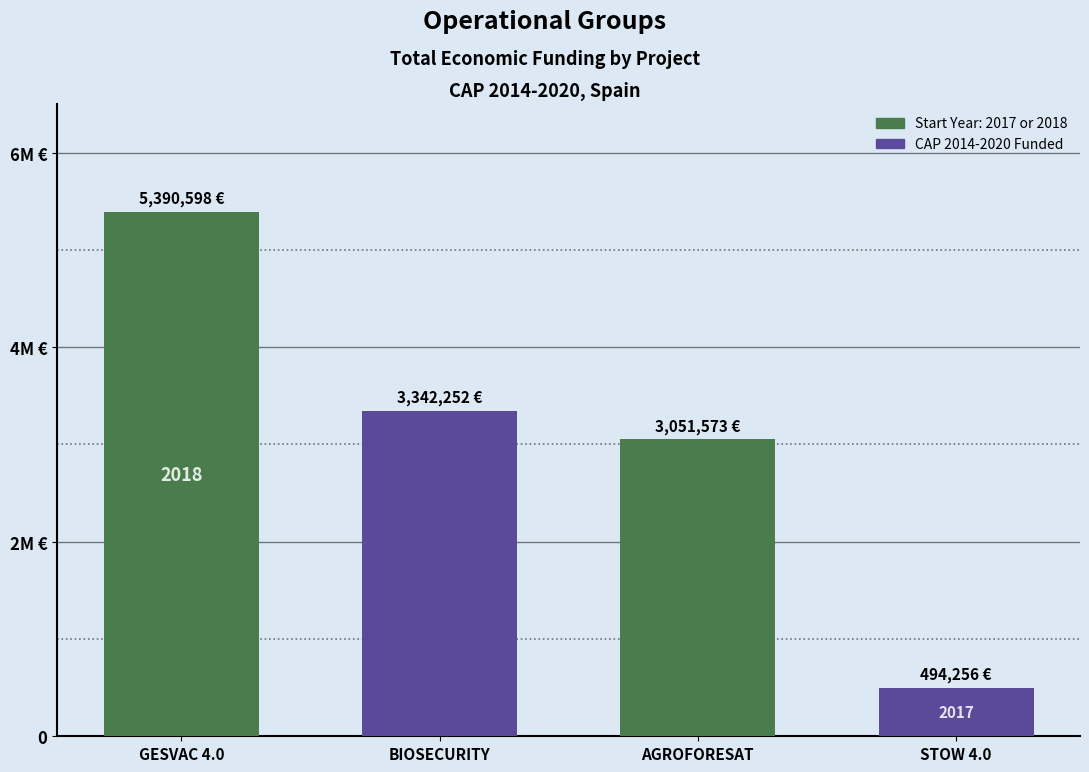

What position from the right is STOW 4.0?

1